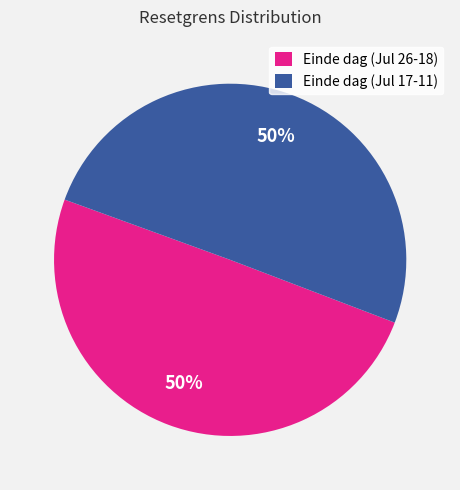

To the nearest percent, what is the average slice percentage?

50%